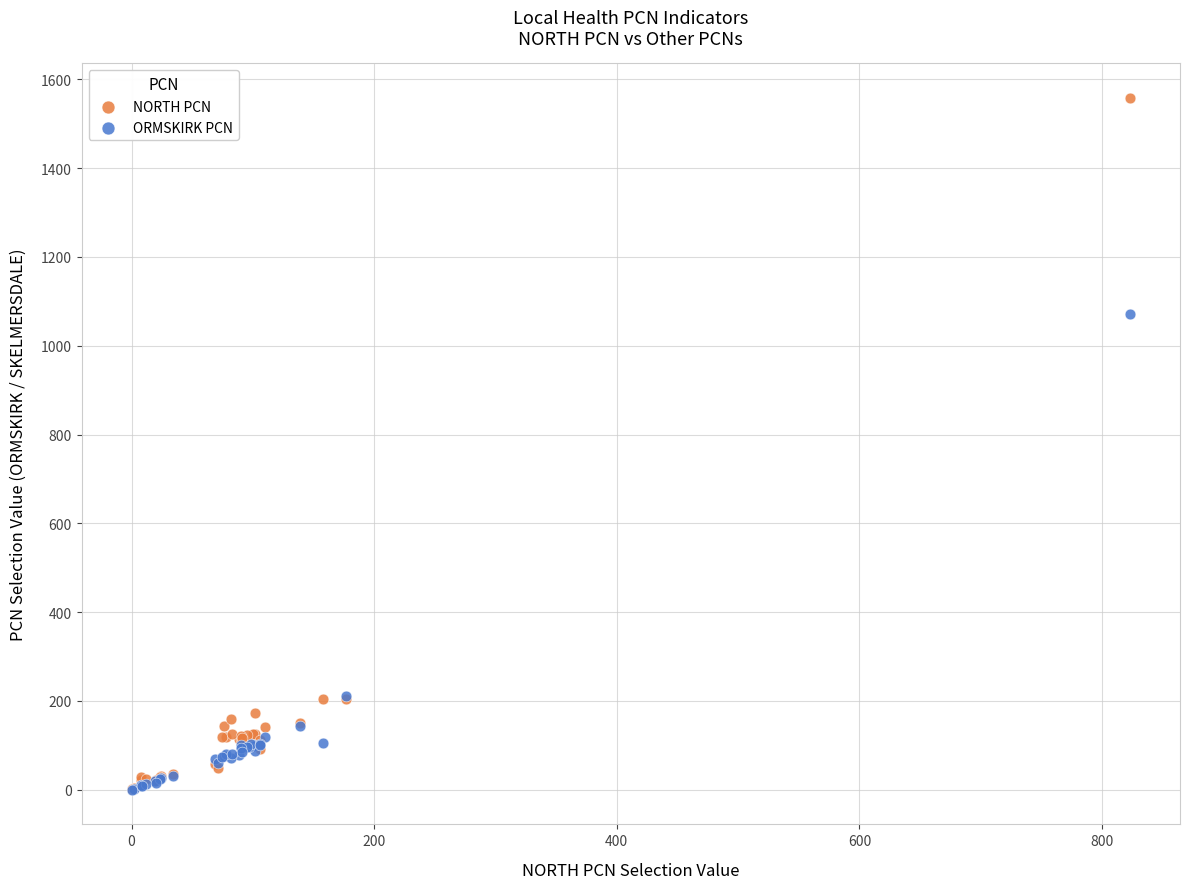

What are all the series names shown in the legend?

NORTH PCN, ORMSKIRK PCN